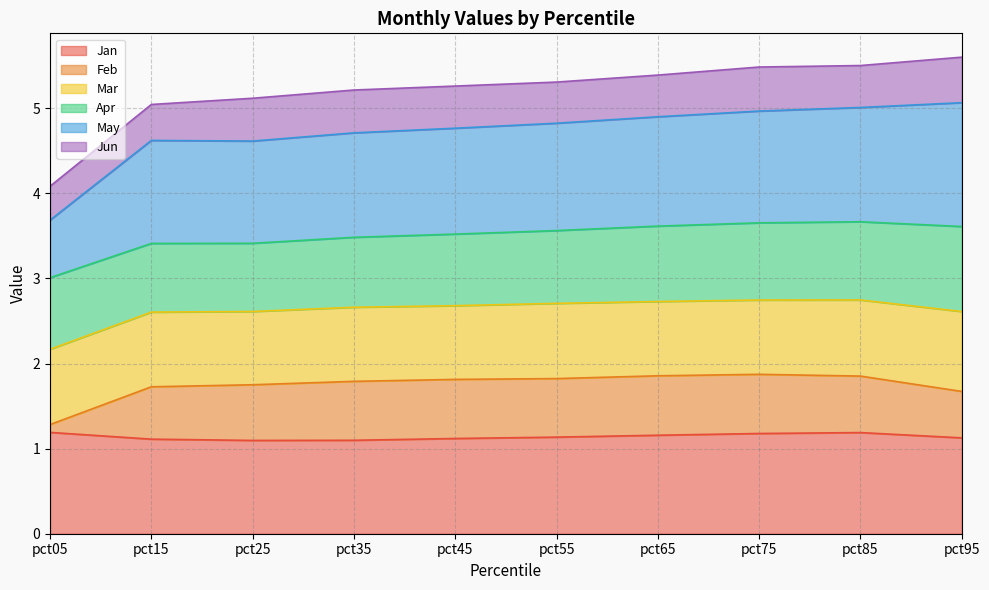

Is it true that Jan equals 0.6 at pct55?

False